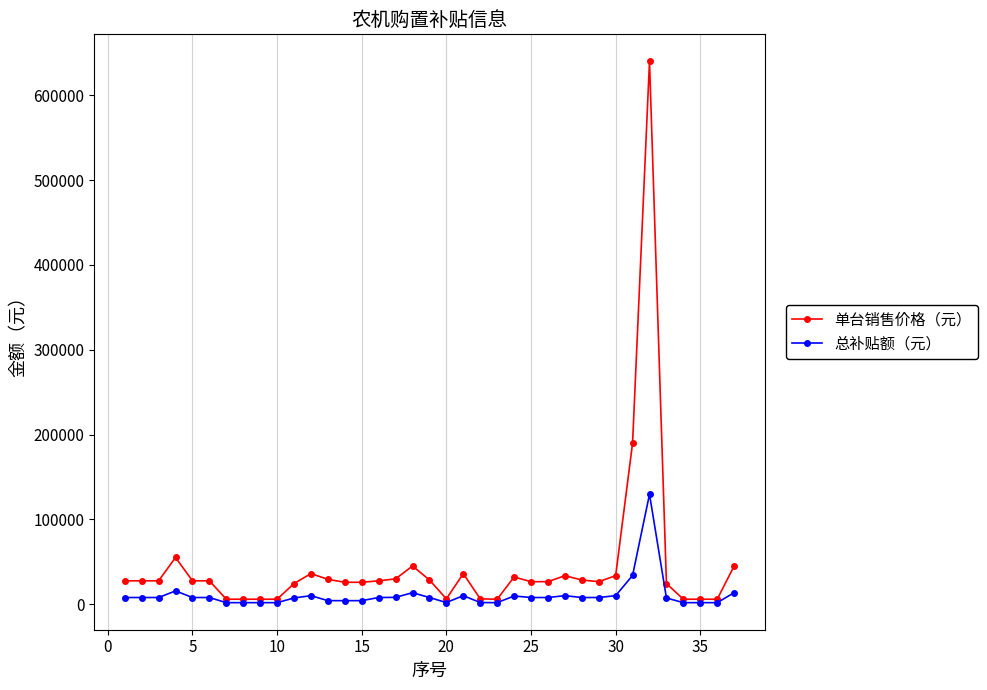

What is the highest value of the 单台销售价格（元） series?

640000